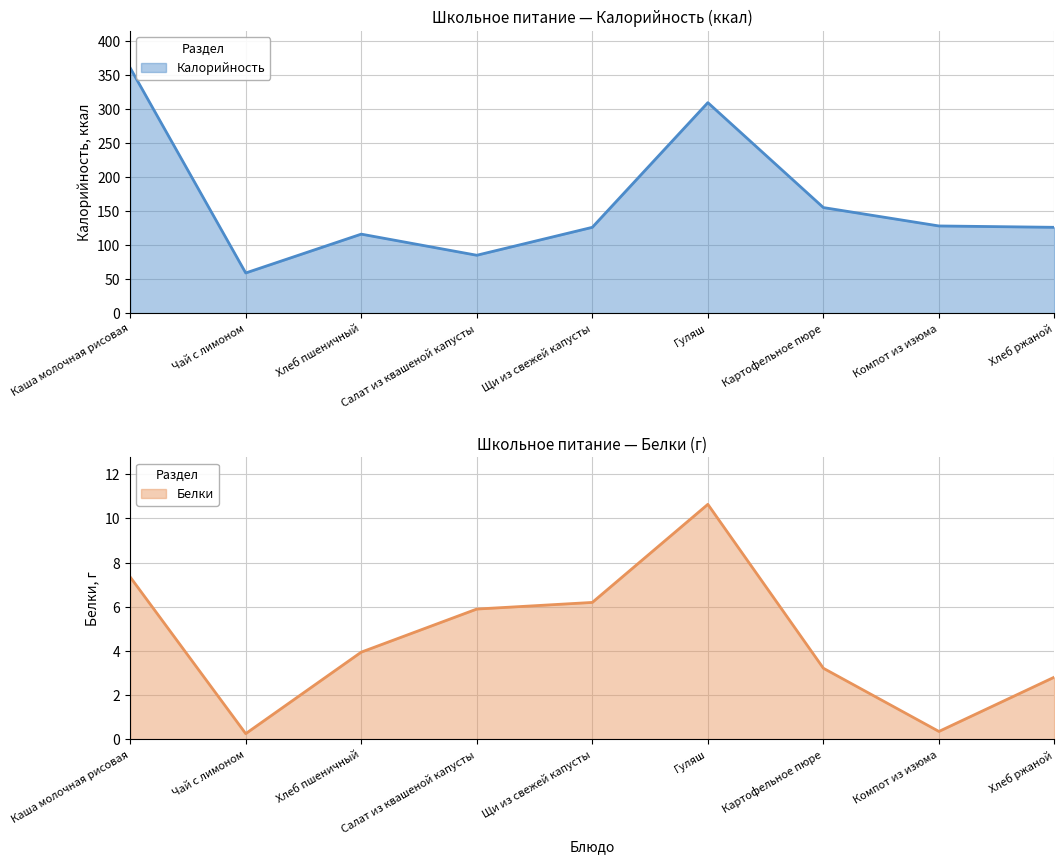

Where is the first local minimum for Белки?

Чай с лимоном